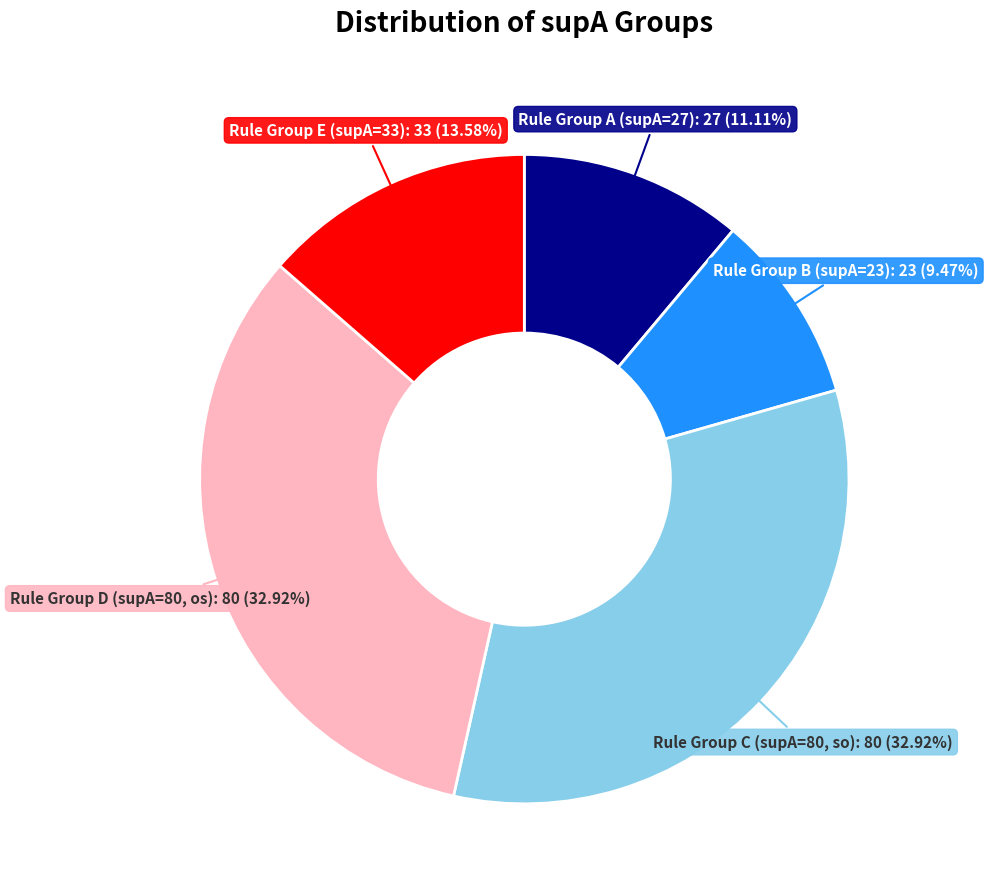

Combined, do Rule Group B (supA=23): 23 (9.47%) and Rule Group C (supA=80, so): 80 (32.92%) account for over 50%?

No